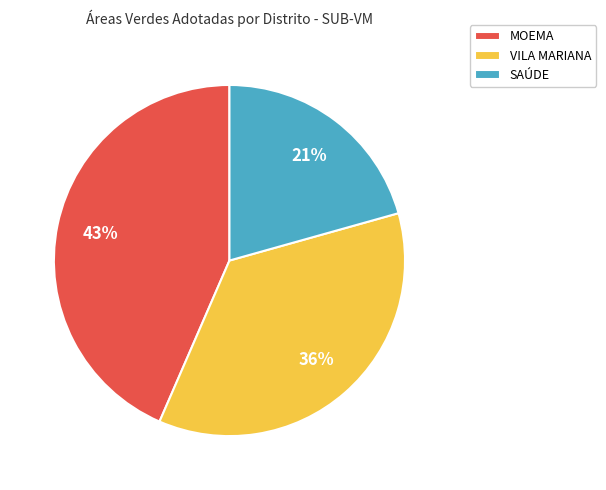

How many segments does this pie chart have?

3